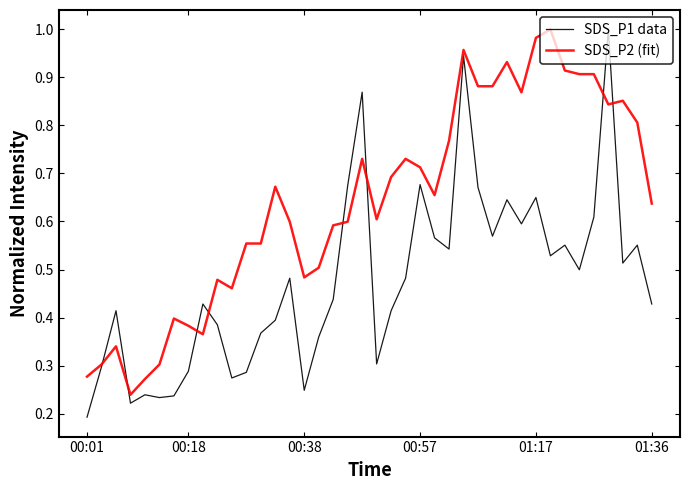

Which series has the largest total across all categories?

SDS_P2 (fit)